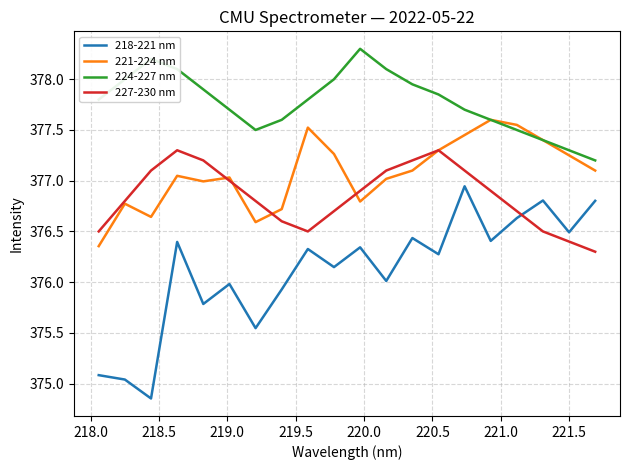

What is the highest value of the 224-227 nm series?

378.3